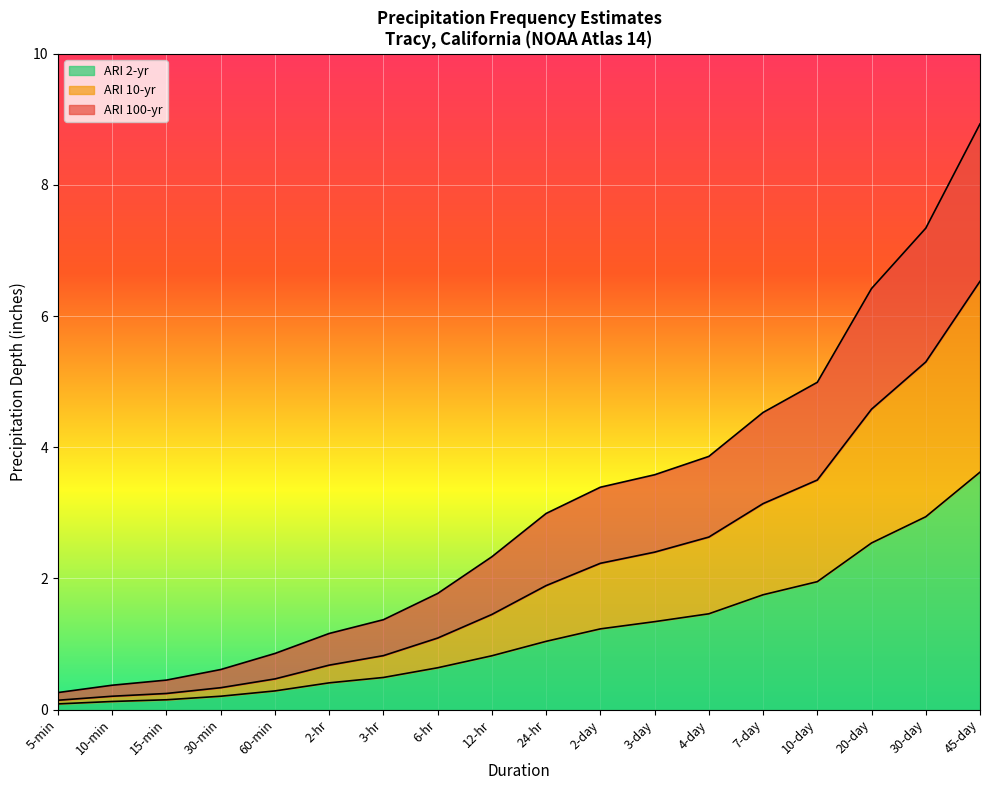

Reading right to left, transcribe all the data shown in this chart.

ARI 2-yr: 3.6	2.9	2.5	1.9	1.8	1.5	1.3	1.2	1.0	0.8	0.6	0.5	0.4	0.3	0.2	0.1	0.1	0.1
ARI 10-yr: 6.5	5.3	4.6	3.5	3.1	2.6	2.4	2.2	1.9	1.4	1.1	0.8	0.7	0.5	0.3	0.2	0.2	0.1
ARI 100-yr: 8.9	7.3	6.4	5.0	4.5	3.9	3.6	3.4	3.0	2.3	1.8	1.4	1.2	0.9	0.6	0.4	0.4	0.3